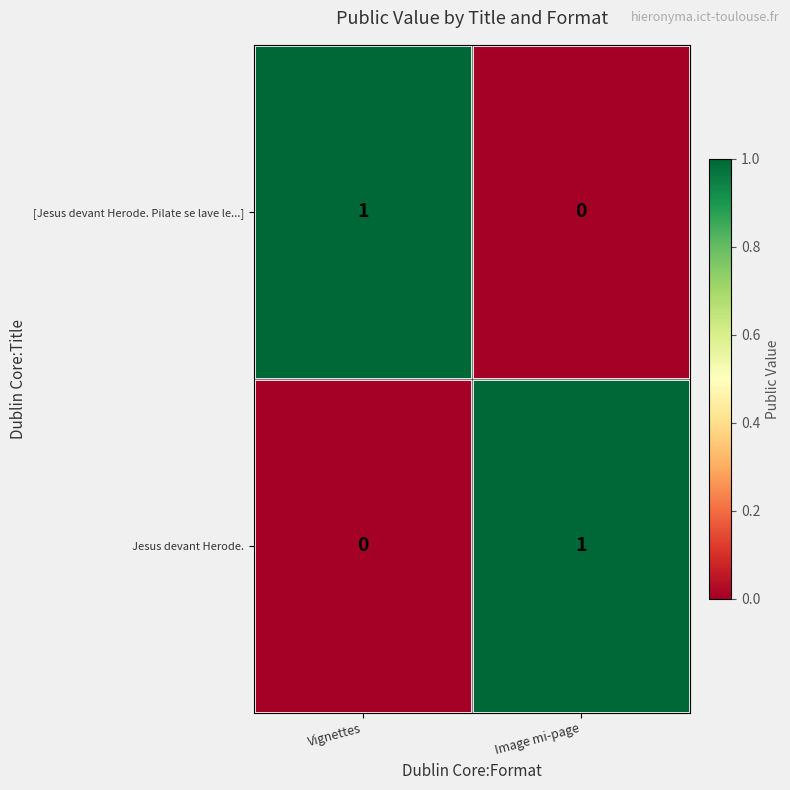

What is the difference between the highest and lowest values at Vignettes?

1